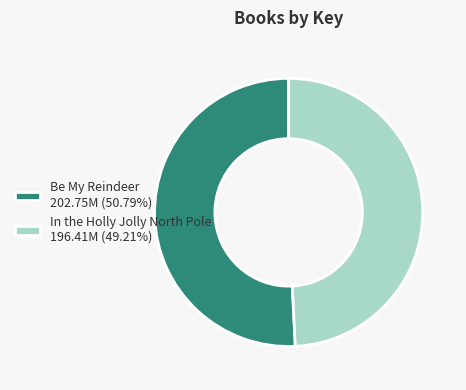

Do Be My Reindeer 202.75M (50.79%) and In the Holly Jolly North Pole 196.41M (49.21%) together represent more than half of the pie?

Yes